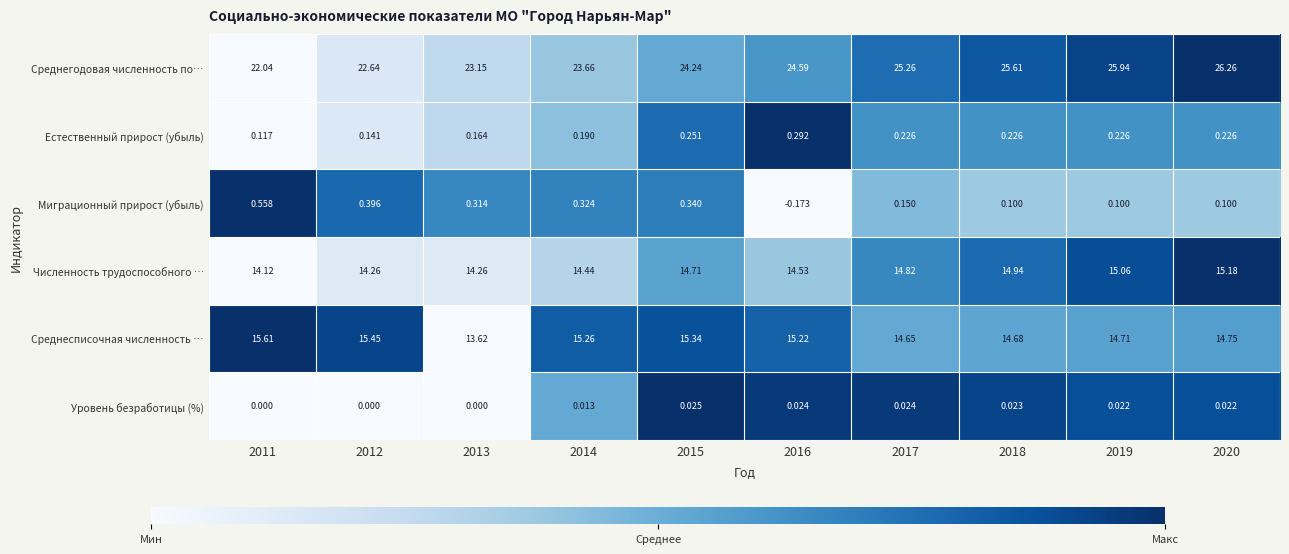

Which series has the largest total across all categories?

Среднегодовая численность по…